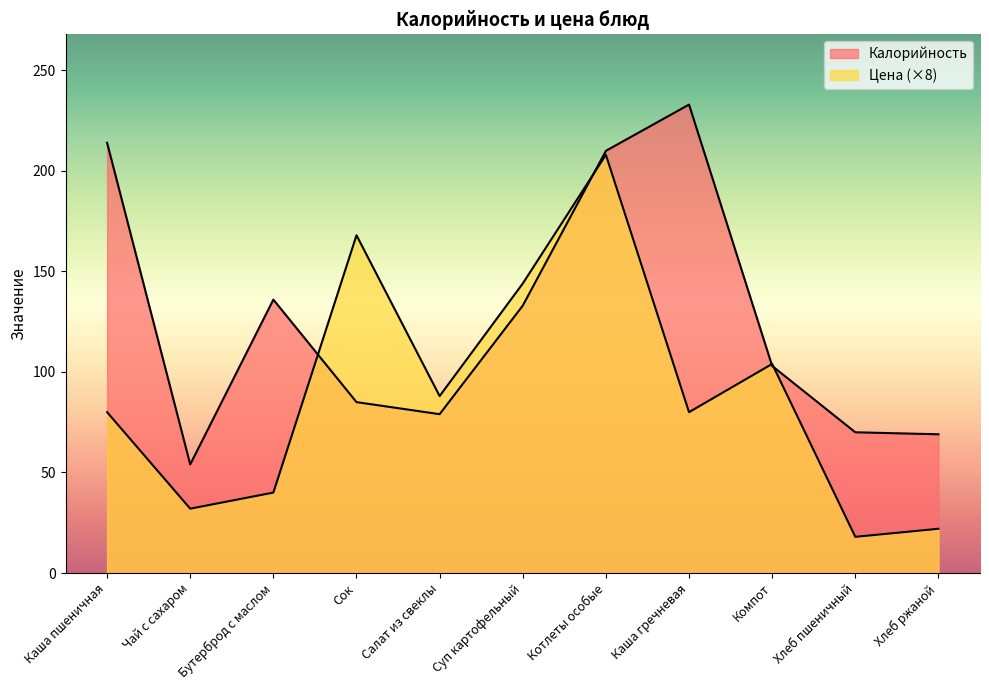

How many values in the Калорийность series exceed 103?

5